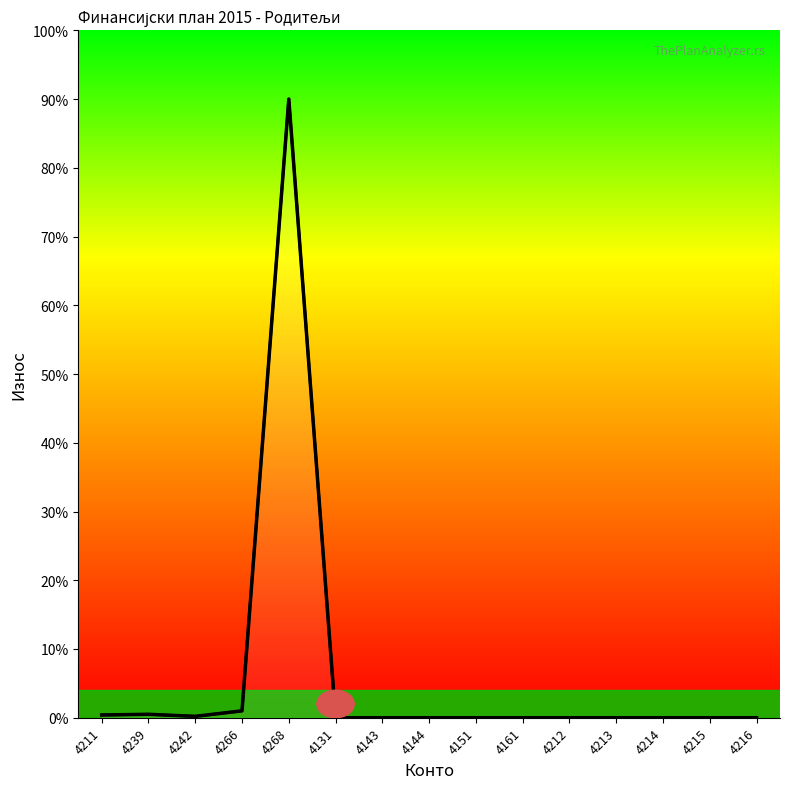

What is the label of the 3rd point from the right?

4214